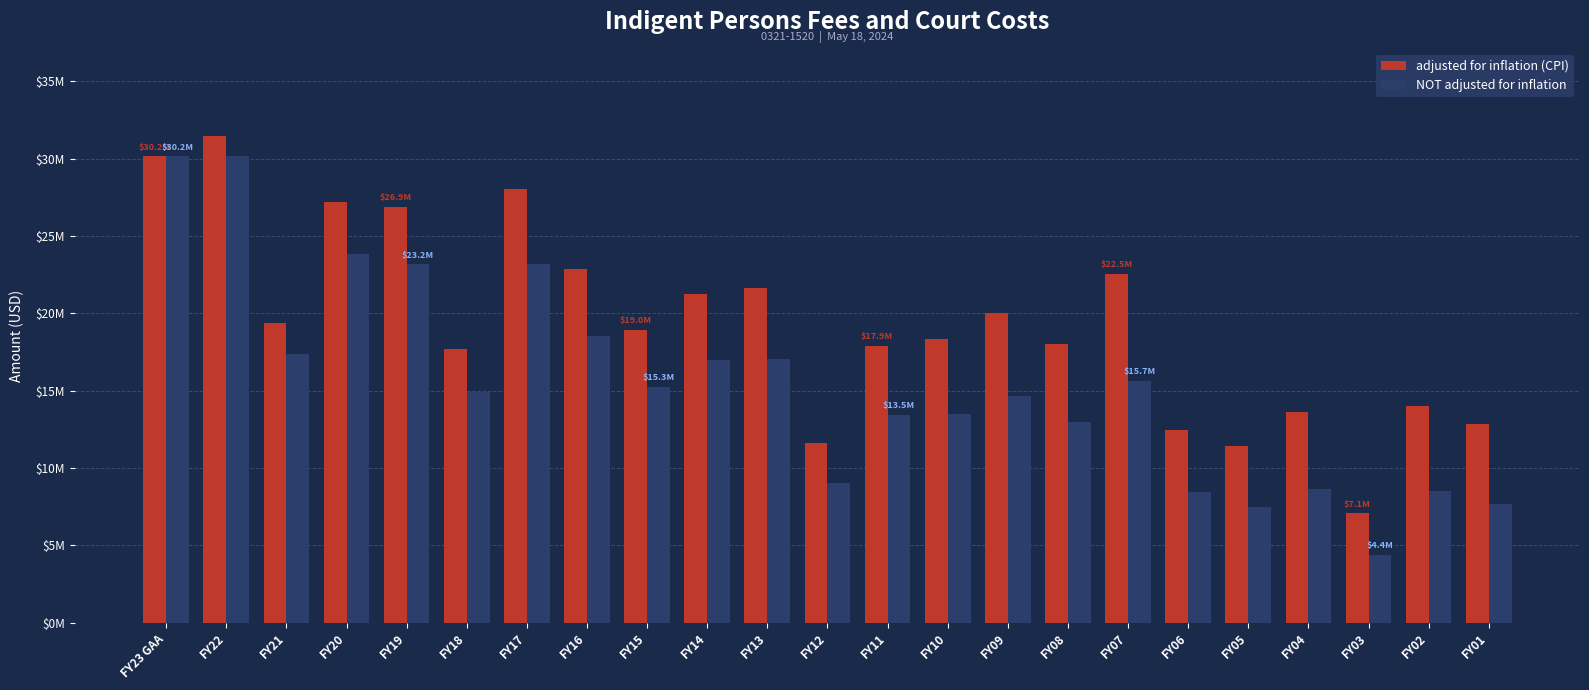

What are all the series names shown in the legend?

adjusted for inflation (CPI), NOT adjusted for inflation